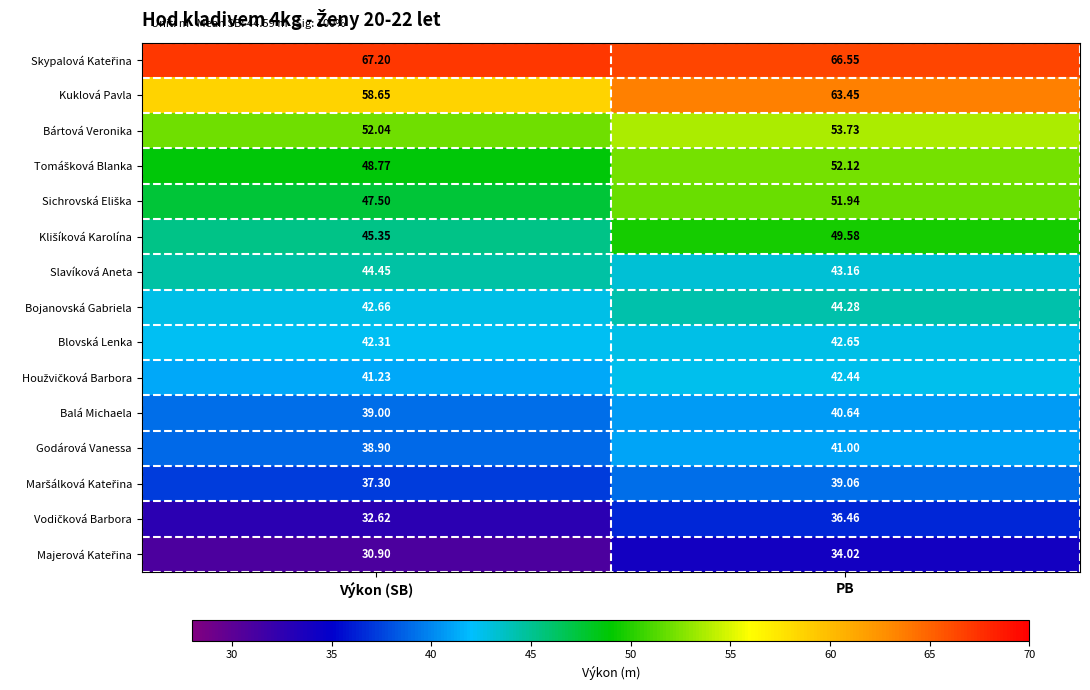

Where is Bojanovská Gabriela nearest to the value 43?

Výkon (SB)